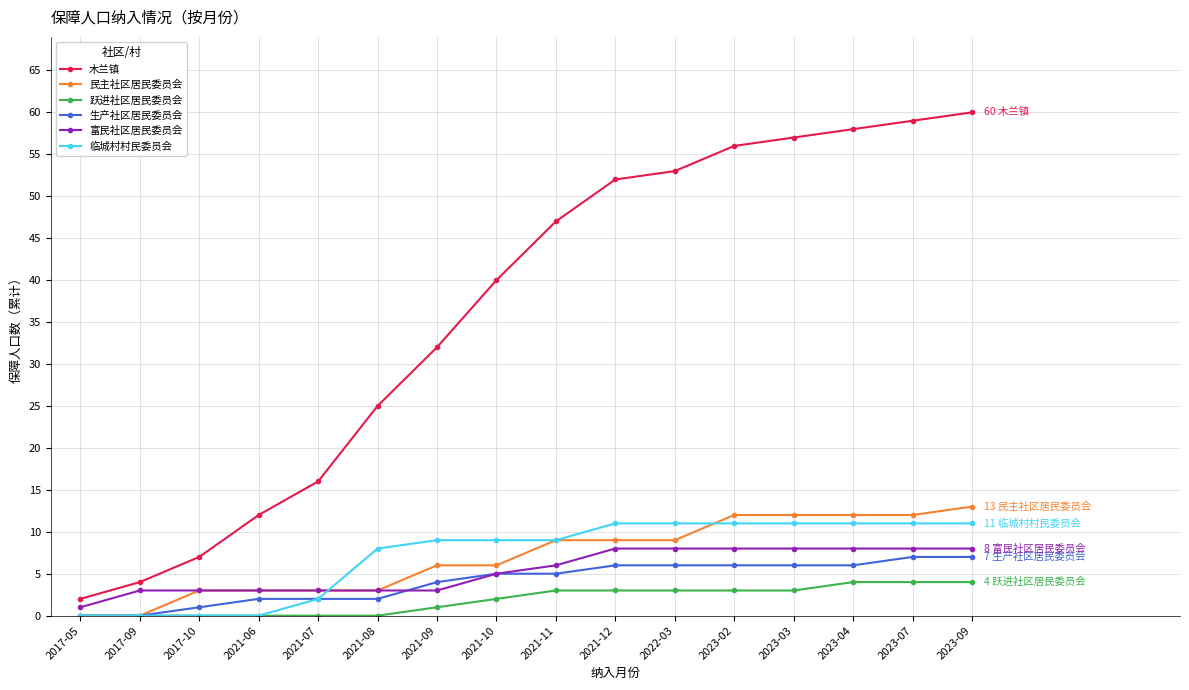

Reading left to right, what are all the values shown in this chart?

木兰镇: 2017-05=2	2017-09=4	2017-10=7	2021-06=12	2021-07=16	2021-08=25	2021-09=32	2021-10=40	2021-11=47	2021-12=52	2022-03=53	2023-02=56	2023-03=57	2023-04=58	2023-07=59	2023-09=60
民主社区居民委员会: 2017-05=0	2017-09=0	2017-10=3	2021-06=3	2021-07=3	2021-08=3	2021-09=6	2021-10=6	2021-11=9	2021-12=9	2022-03=9	2023-02=12	2023-03=12	2023-04=12	2023-07=12	2023-09=13
跃进社区居民委员会: 2017-05=0	2017-09=0	2017-10=0	2021-06=0	2021-07=0	2021-08=0	2021-09=1	2021-10=2	2021-11=3	2021-12=3	2022-03=3	2023-02=3	2023-03=3	2023-04=4	2023-07=4	2023-09=4
生产社区居民委员会: 2017-05=0	2017-09=0	2017-10=1	2021-06=2	2021-07=2	2021-08=2	2021-09=4	2021-10=5	2021-11=5	2021-12=6	2022-03=6	2023-02=6	2023-03=6	2023-04=6	2023-07=7	2023-09=7
富民社区居民委员会: 2017-05=1	2017-09=3	2017-10=3	2021-06=3	2021-07=3	2021-08=3	2021-09=3	2021-10=5	2021-11=6	2021-12=8	2022-03=8	2023-02=8	2023-03=8	2023-04=8	2023-07=8	2023-09=8
临城村村民委员会: 2017-05=0	2017-09=0	2017-10=0	2021-06=0	2021-07=2	2021-08=8	2021-09=9	2021-10=9	2021-11=9	2021-12=11	2022-03=11	2023-02=11	2023-03=11	2023-04=11	2023-07=11	2023-09=11